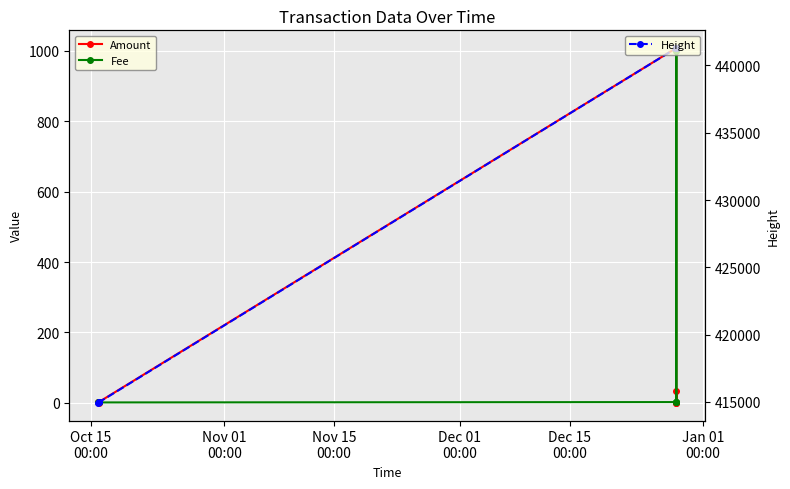

What is the highest value of the Fee series?

1000.0